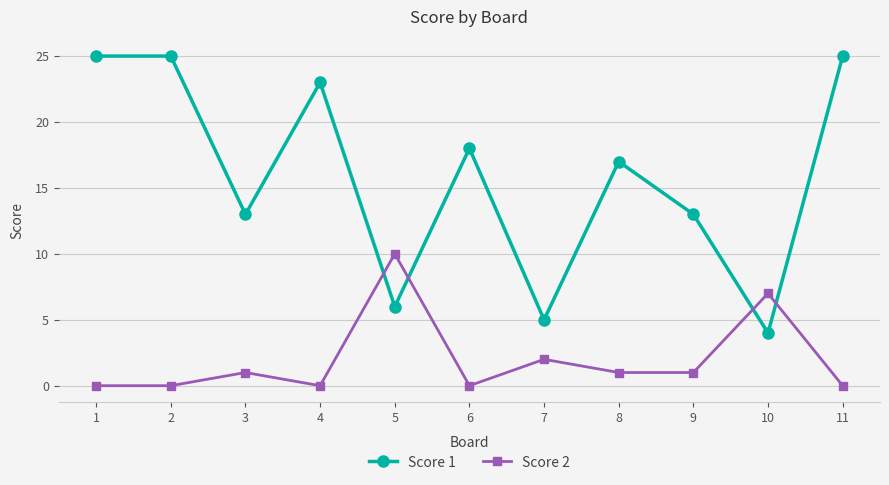

Reading left to right, transcribe all the data shown in this chart.

Score 1: 25	25	13	23	6	18	5	17	13	4	25
Score 2: 0	0	1	0	10	0	2	1	1	7	0